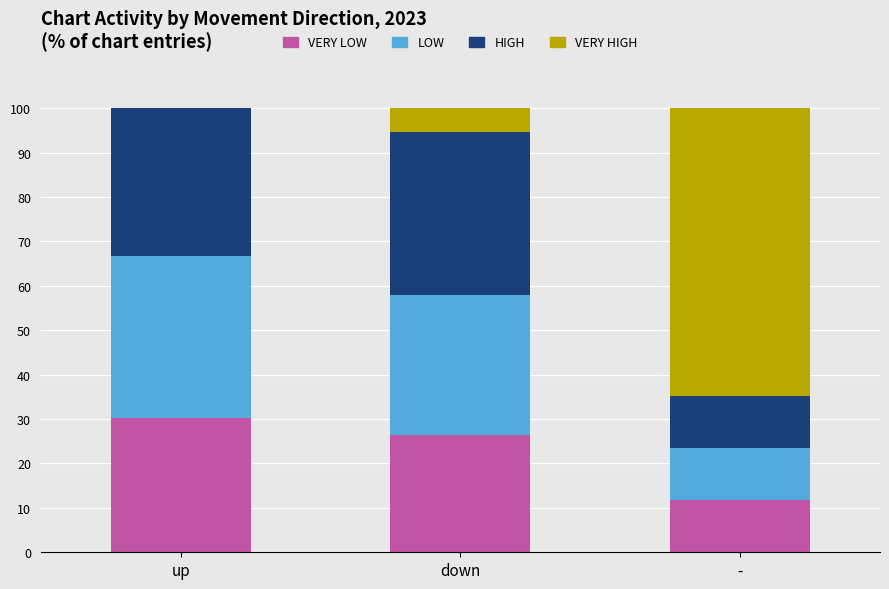

What is the total value across all series at up?

100.0